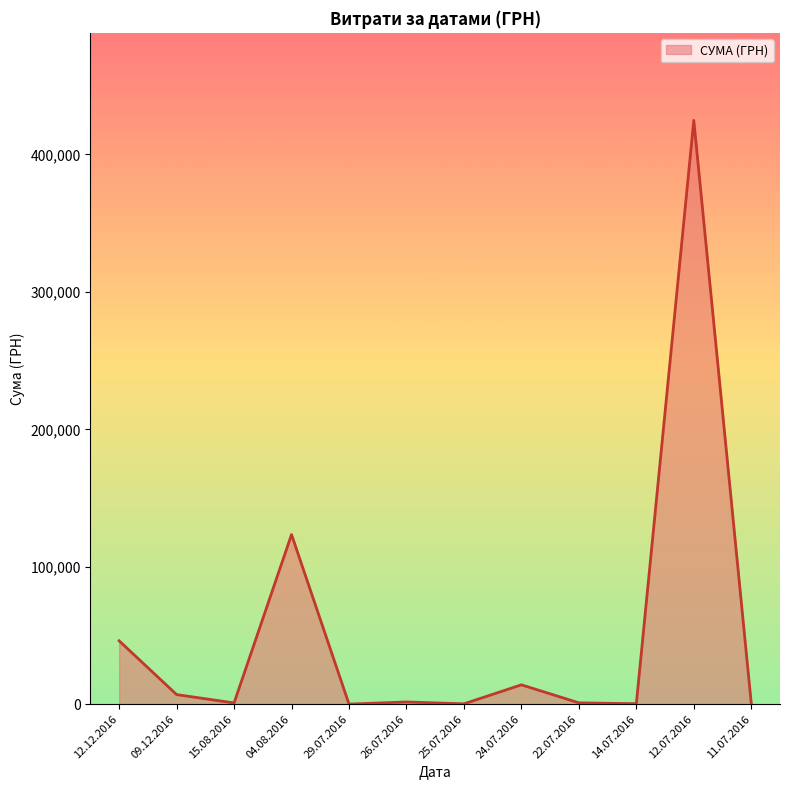

Approximately how many times larger is the value at 15.08.2016 compared to 29.07.2016?

9.6